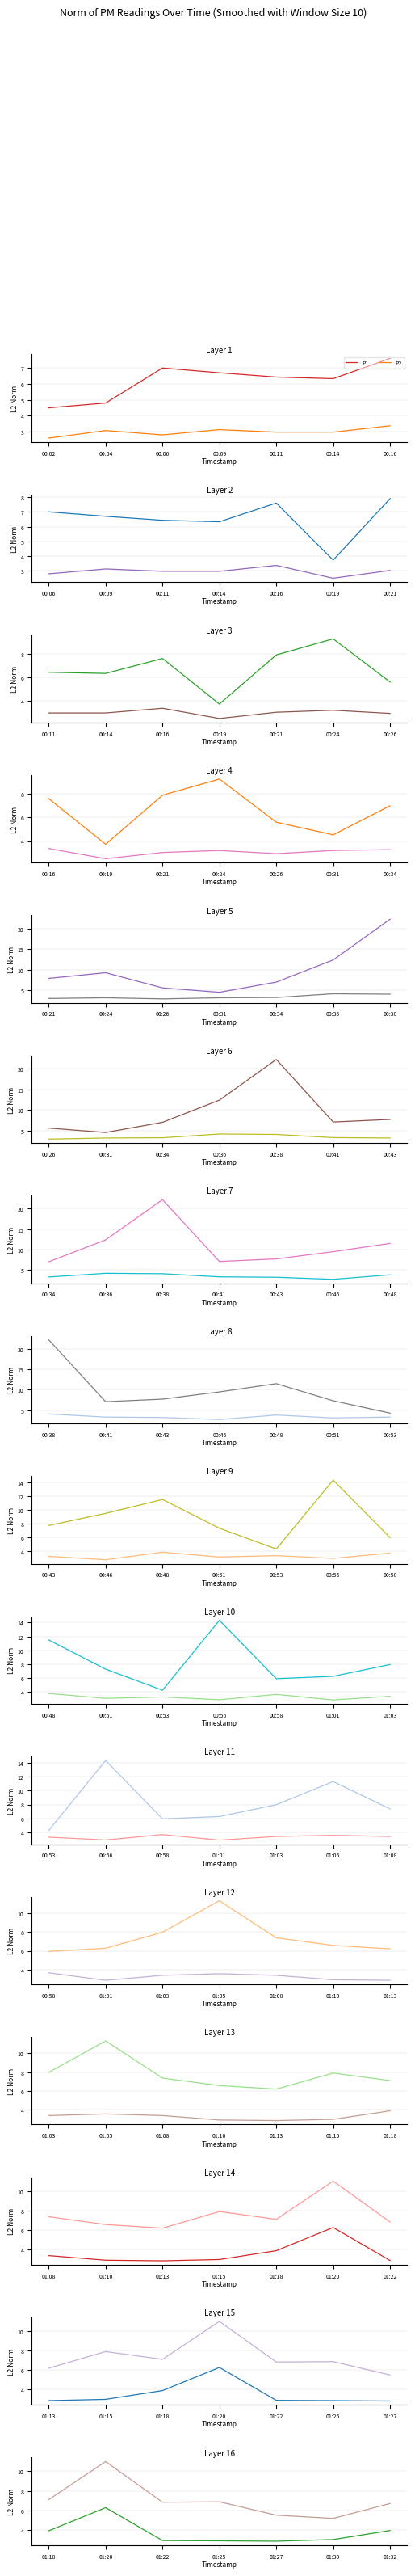

What is the approximate value of P1 at 01:25?

6.9